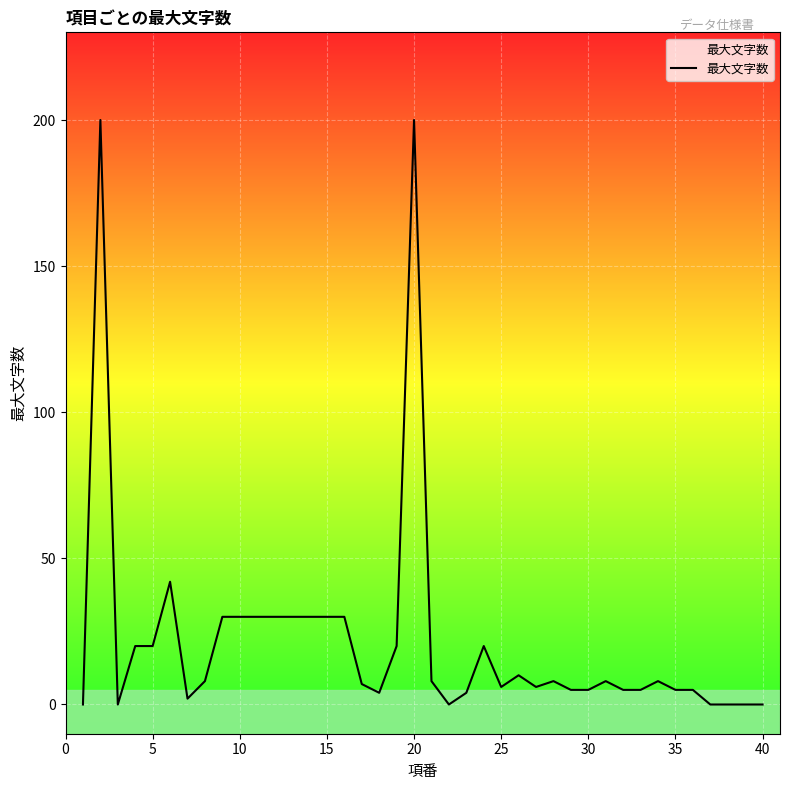

What is the difference between the maximum and minimum values?

200